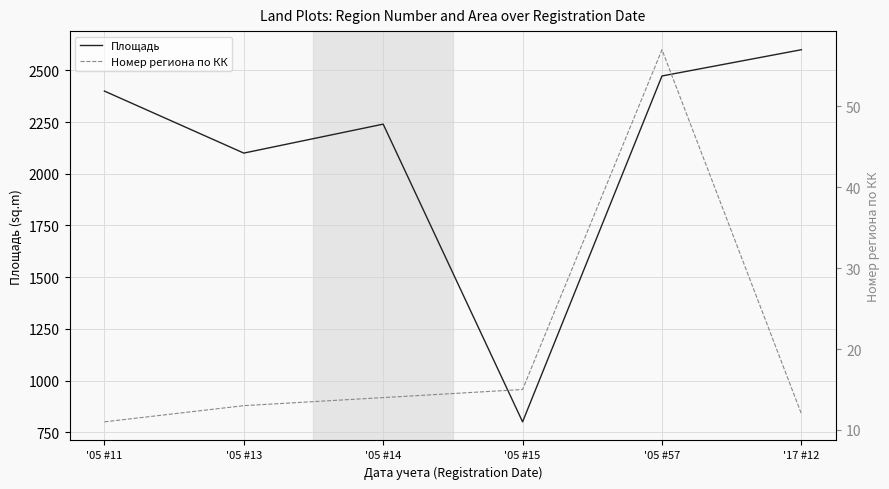

The Номер региона по КК series shows 18 at '05 #11. True or false?

False